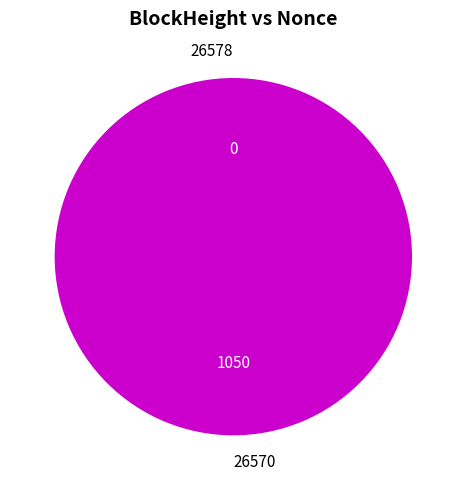

Count the number of slices in the pie.

2